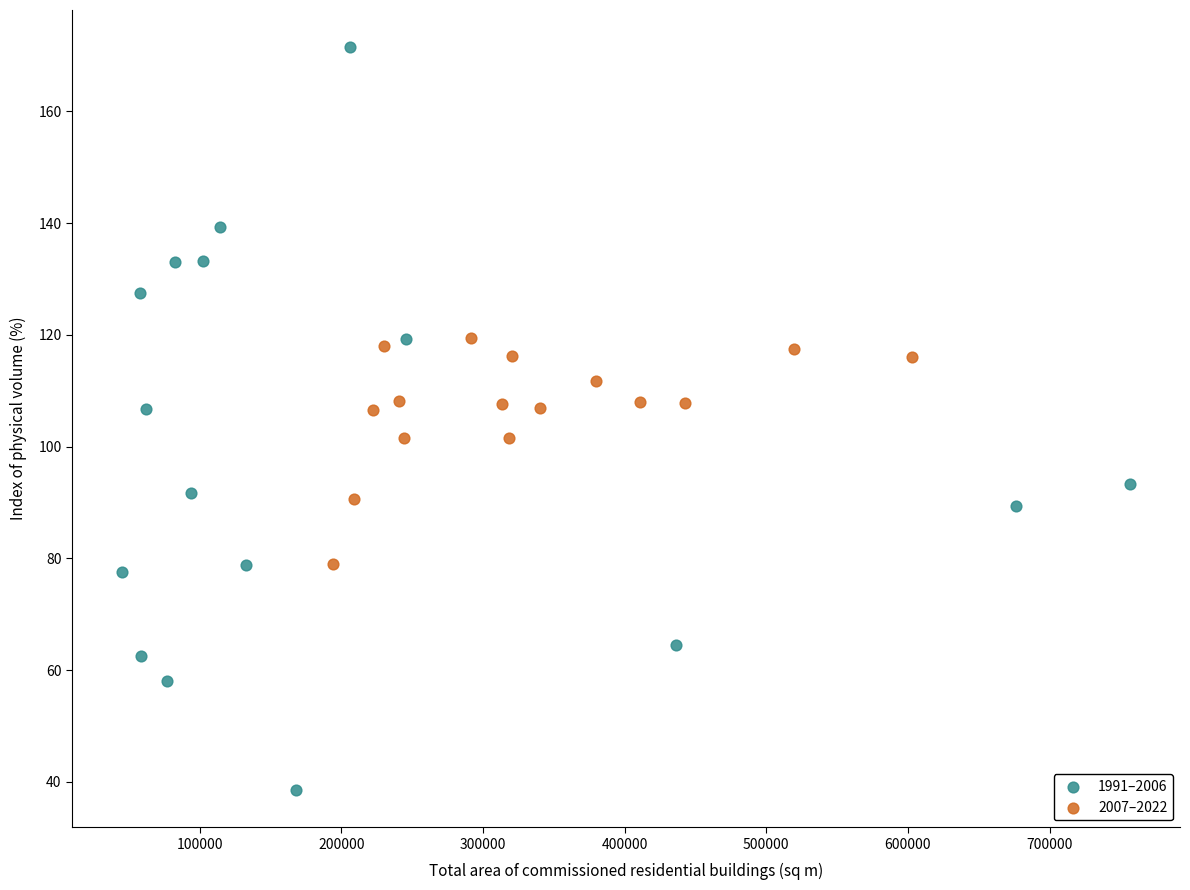

Which series reaches the minimum Y coordinate?

1991–2006